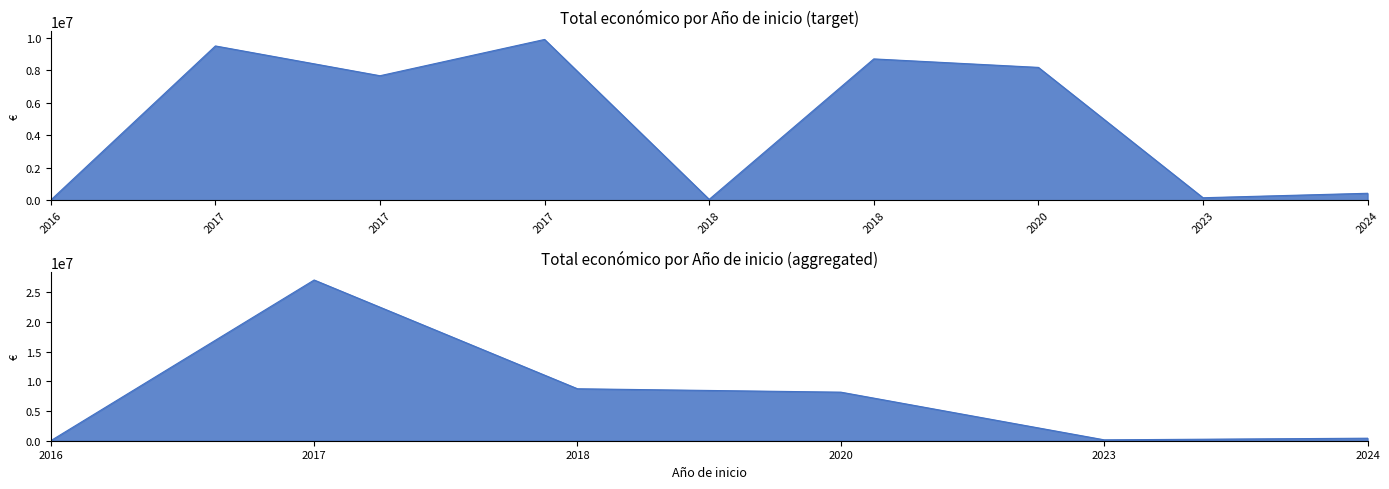

Between 2023 and 2017, which is larger?

2017